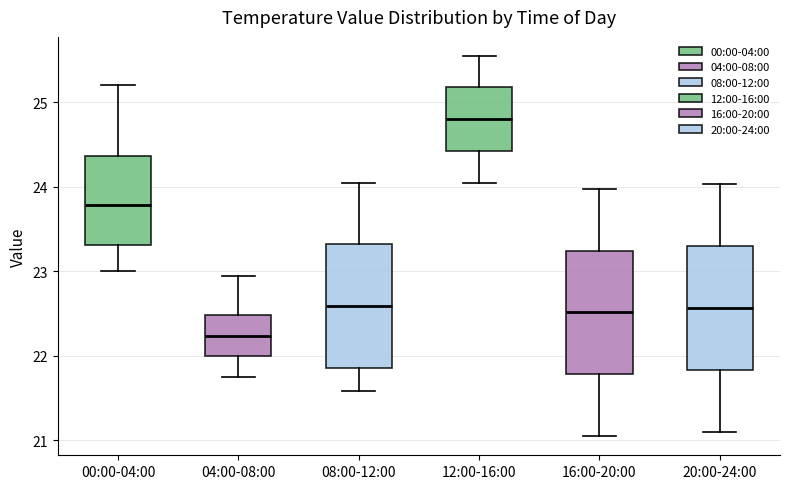

Which box's median line is the highest?

12:00-16:00